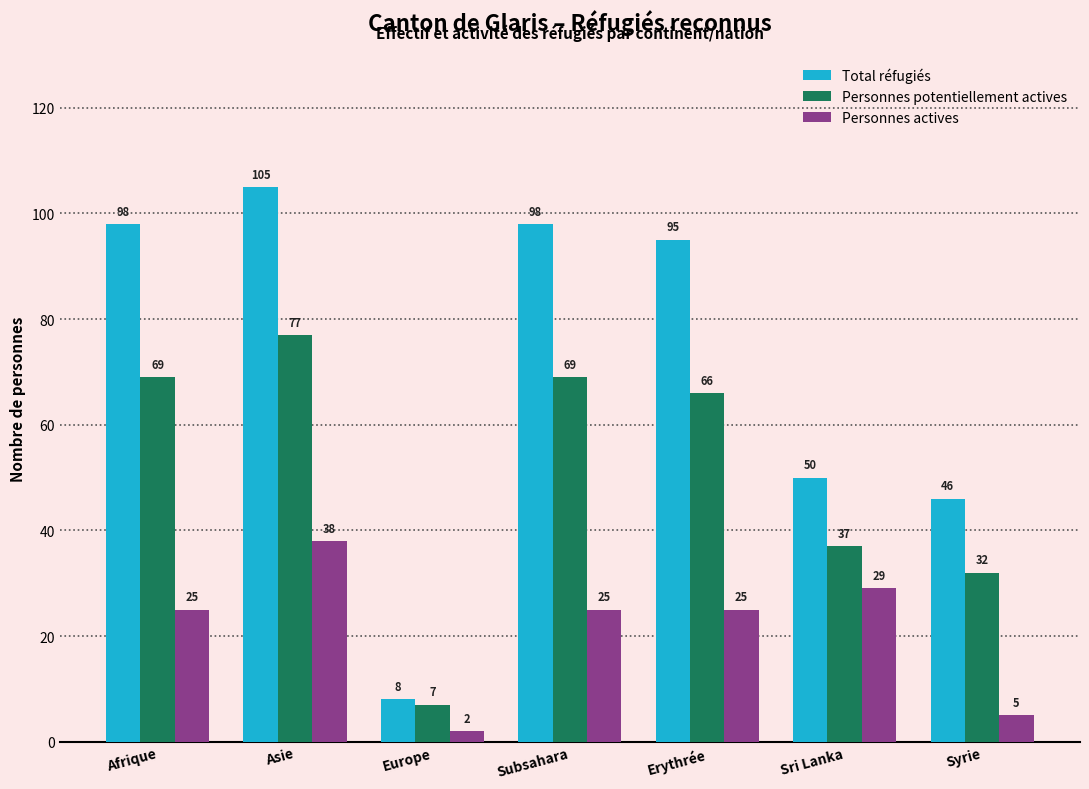

At Erythrée, list the series in order from largest to smallest.

Total réfugiés, Personnes potentiellement actives, Personnes actives